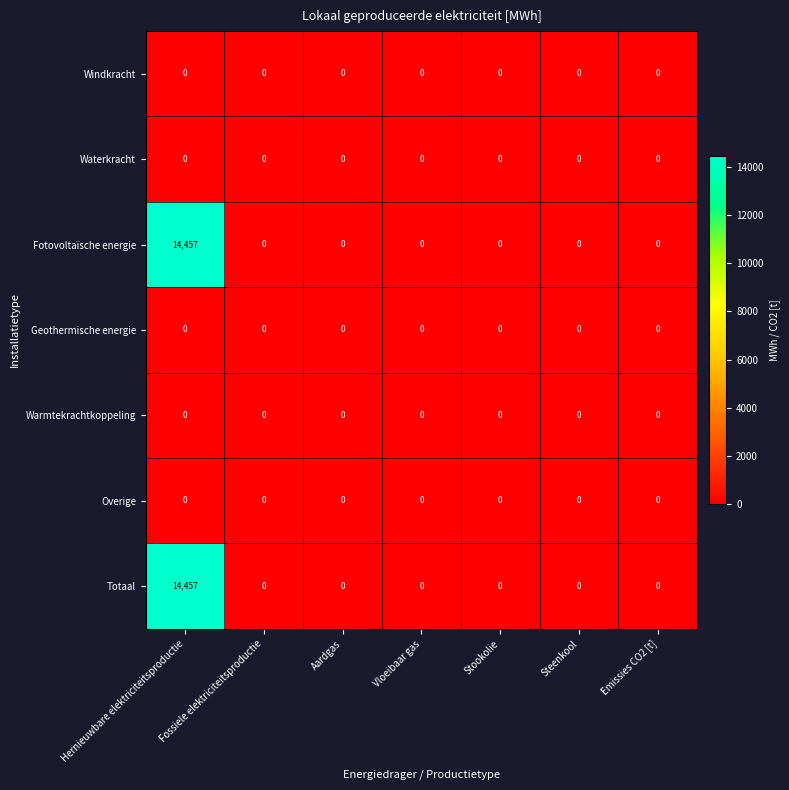

Is it true that Waterkracht equals 0 at Vloeibaar gas?

True